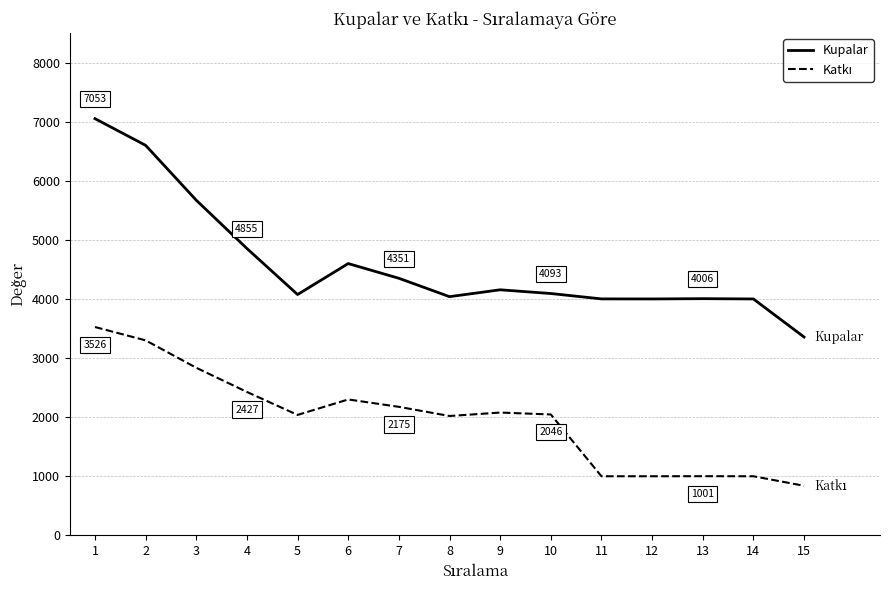

What is the minimum value for Kupalar?

3357